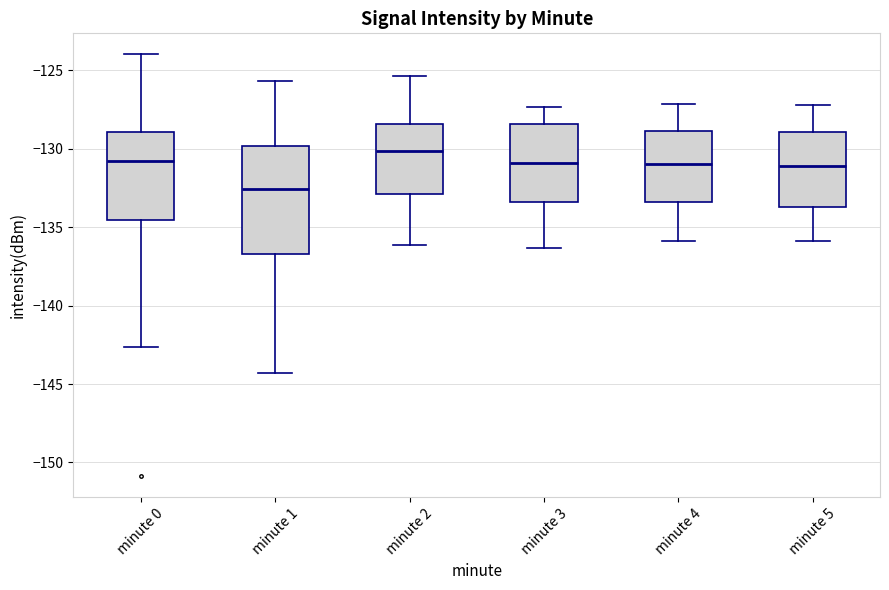

Reading left to right, transcribe this box plot: for each box, give where its median line is, the range the box spans, and where its two whiskers end, as read against the y-axis. The values are not printed on the chart, so give them approximately, as read against the axis.

minute 0: median -131.0, box -134.5 to -129.0, whiskers -142.5 to -124.0
minute 1: median -132.5, box -136.5 to -130.0, whiskers -144.5 to -125.5
minute 2: median -130.0, box -133.0 to -128.5, whiskers -136.0 to -125.5
minute 3: median -131.0, box -133.5 to -128.5, whiskers -136.5 to -127.5
minute 4: median -131.0, box -133.5 to -129.0, whiskers -136.0 to -127.0
minute 5: median -131.0, box -133.5 to -129.0, whiskers -136.0 to -127.0